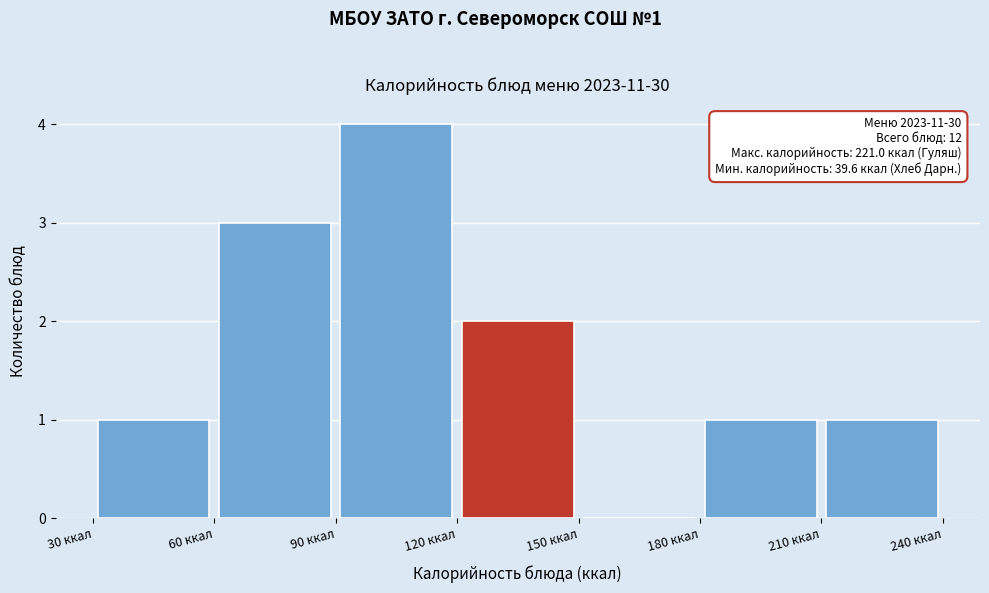

Which range on the x-axis has the tallest bar?

90 to 120